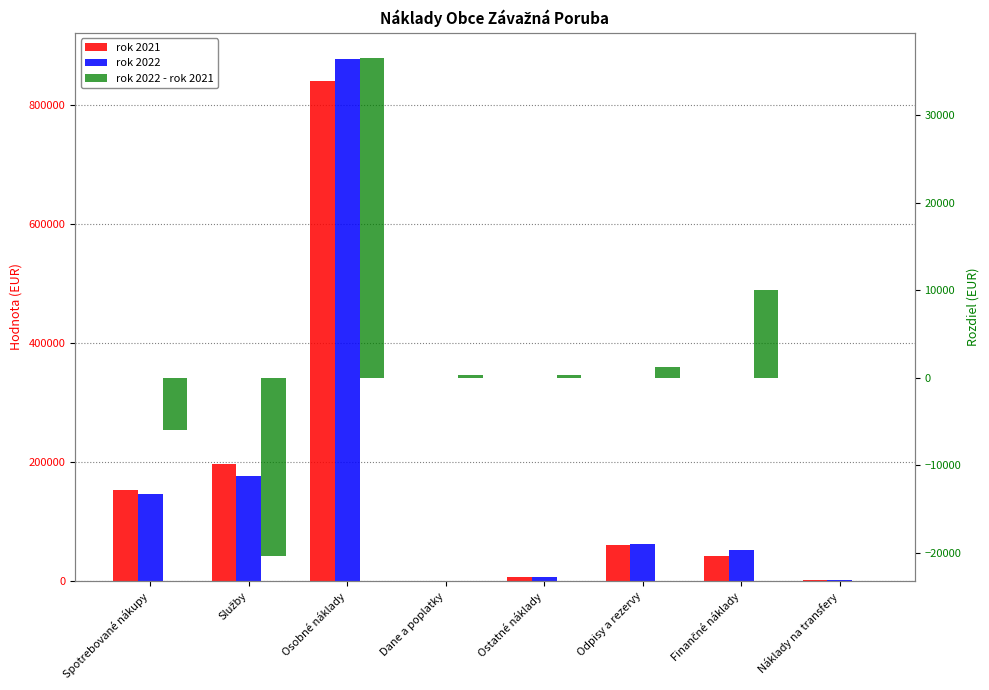

What are all the series names shown in the legend?

rok 2021, rok 2022, rok 2022 - rok 2021